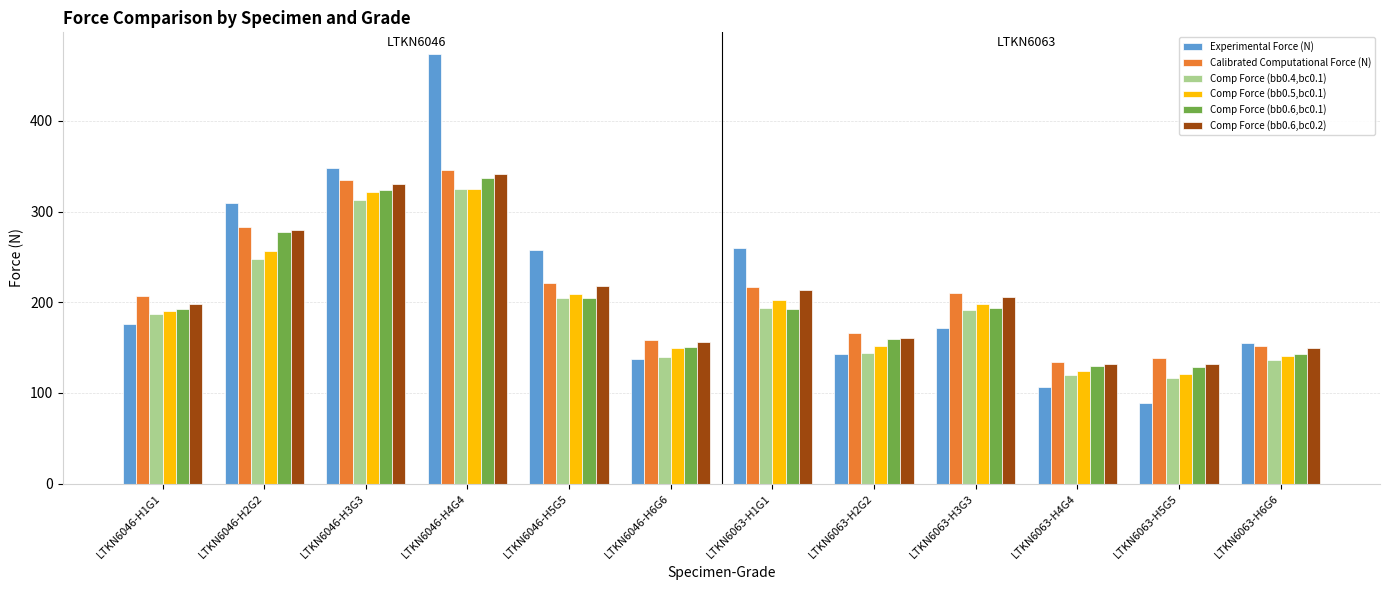

What is the spread (max minus min) of values at LTKN6046-H5G5?

53